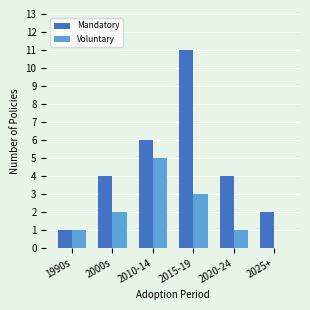

Reading left to right, list all the values displayed in this chart.

Mandatory: 1	4	6	11	4	2
Voluntary: 1	2	5	3	1	0